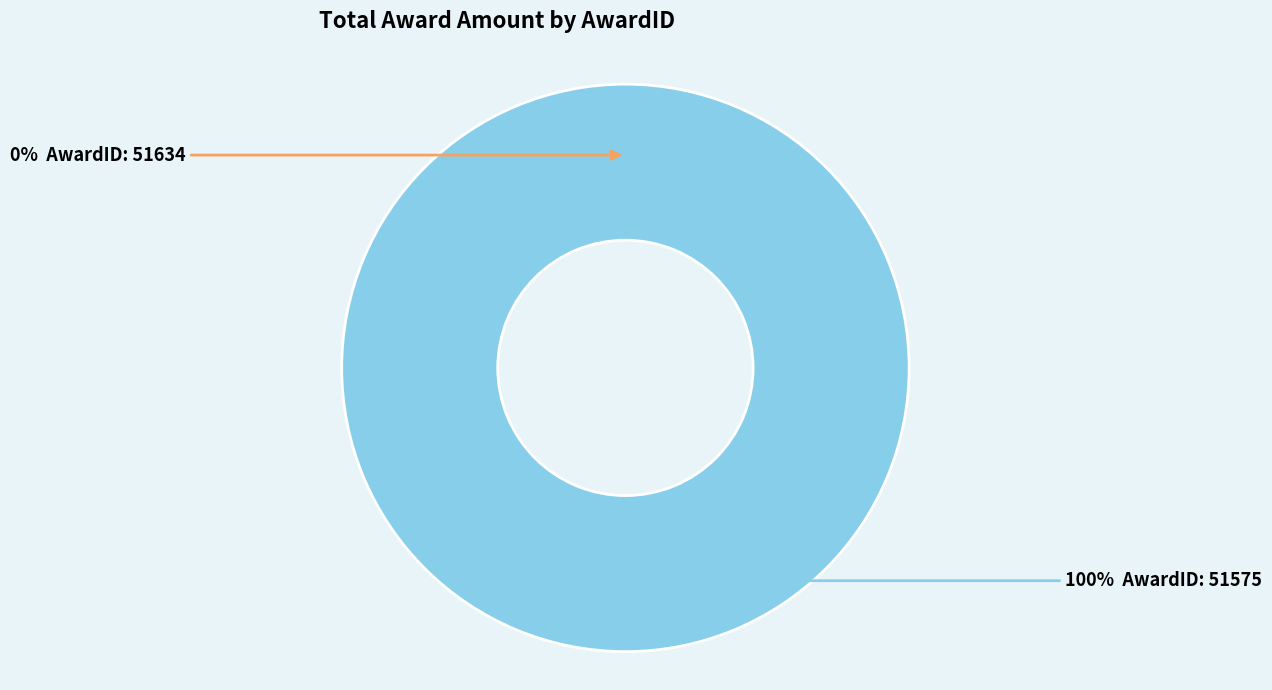

How many slices are in this pie chart?

2